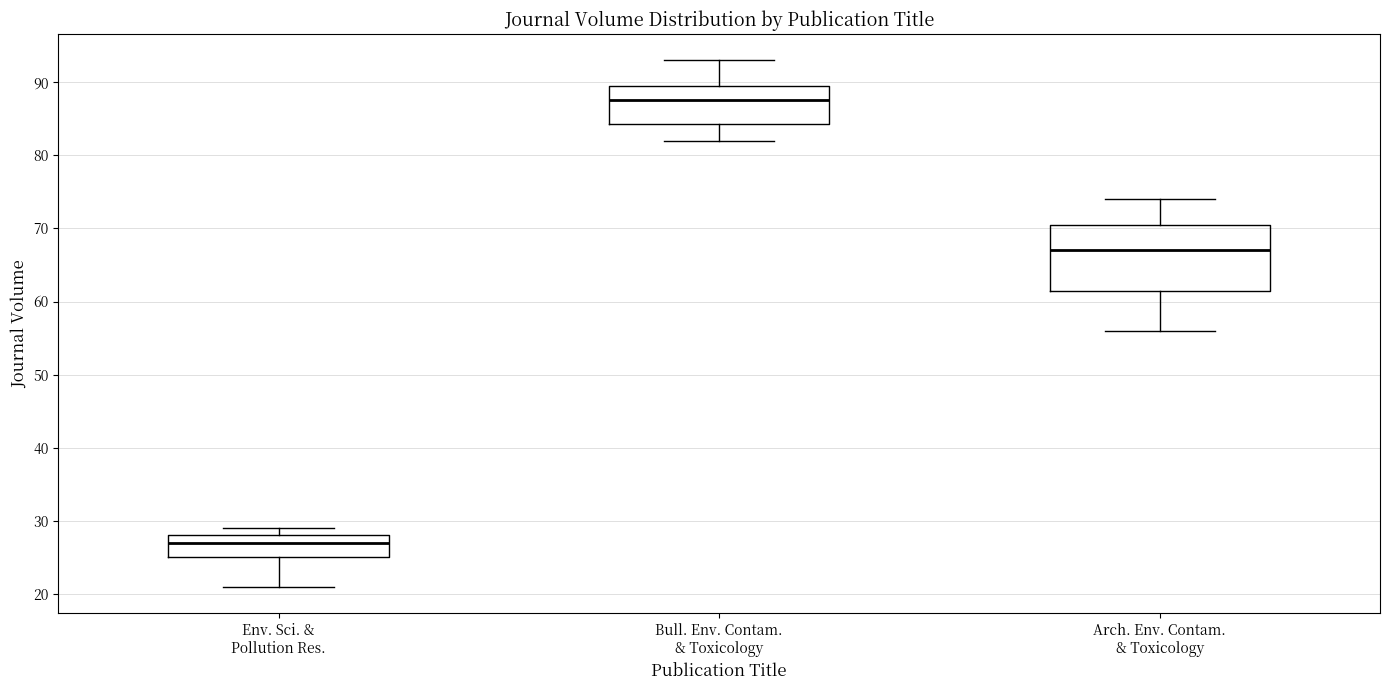

Which box is the tallest, from its lower edge to its upper edge?

Arch. Env. Contam. & Toxicology